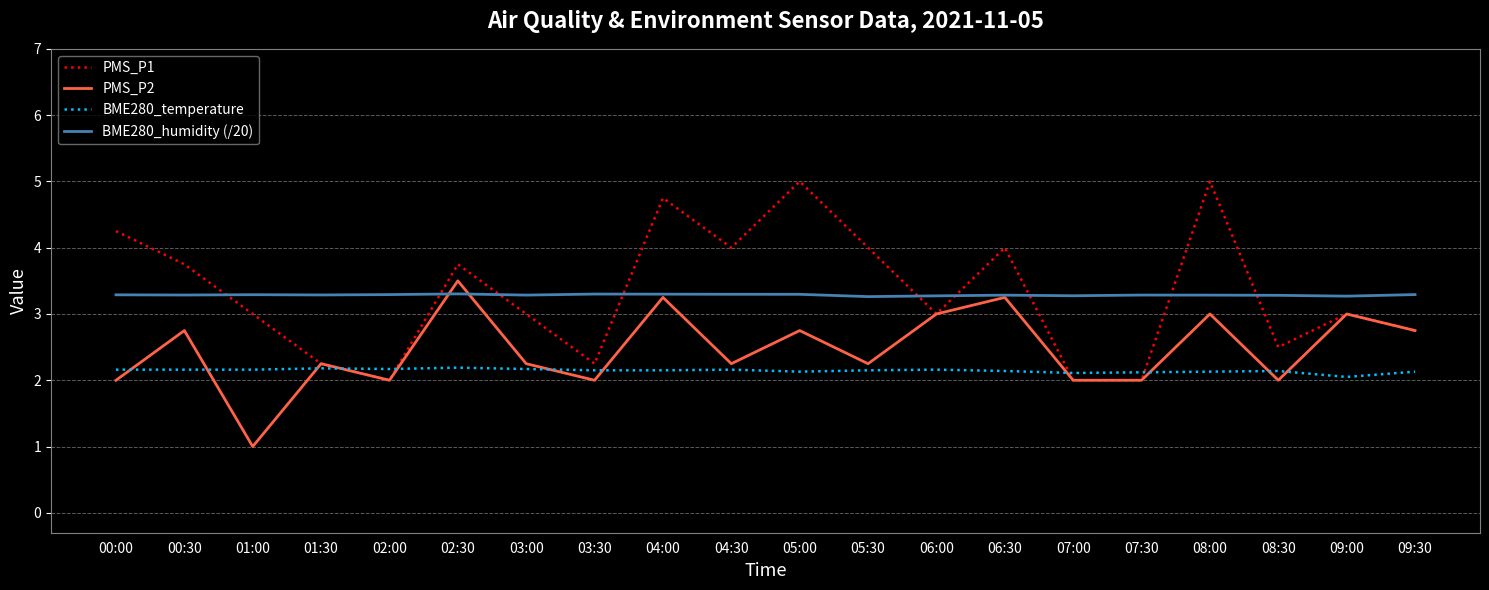

Is the value of PMS_P1 at 08:30 greater than the value of BME280_humidity (/20) at 05:00?

No